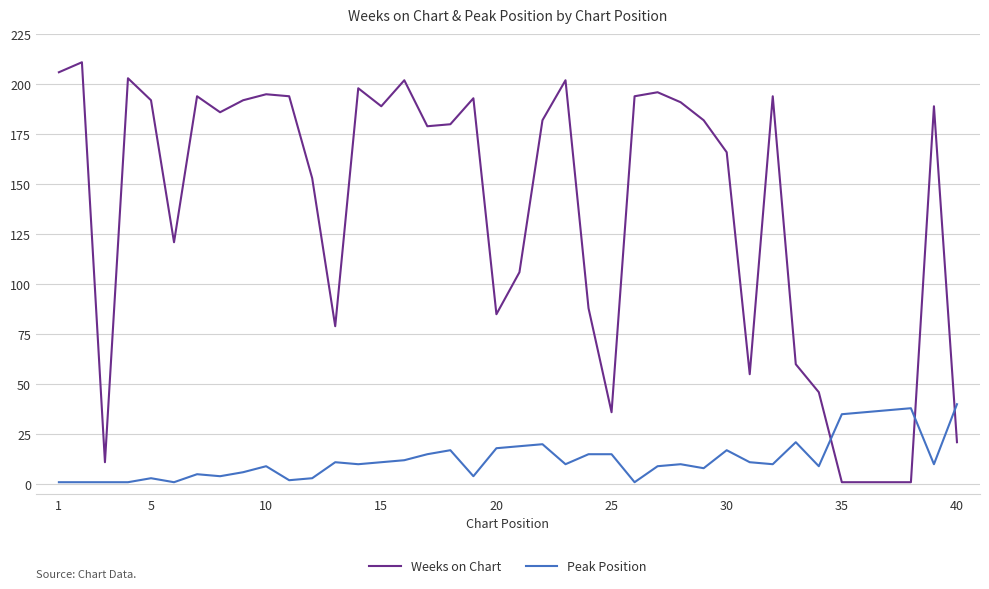

At how many categories does at least one series exceed 172?

23